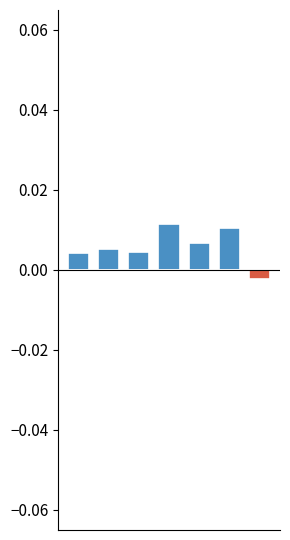

Which series has the largest total across all categories?

Positive Intensity